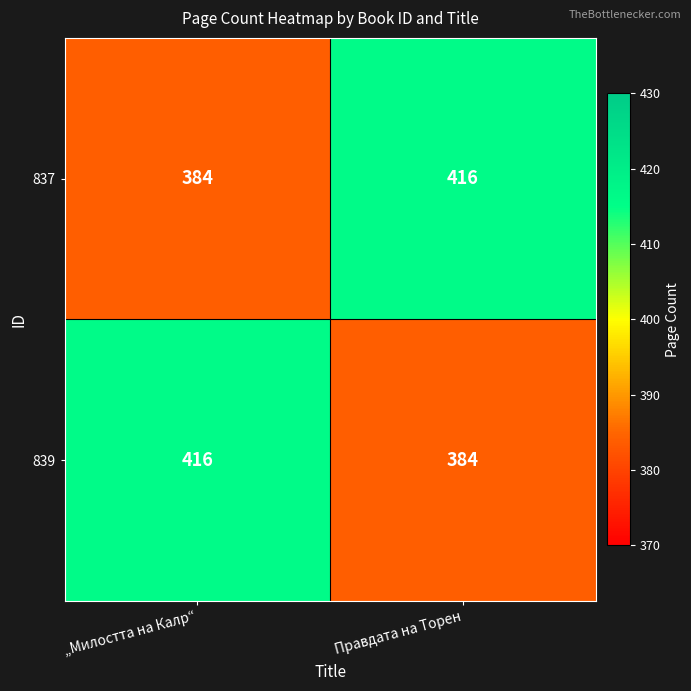

The 837 series shows 416 at Правдата на Торен. True or false?

True